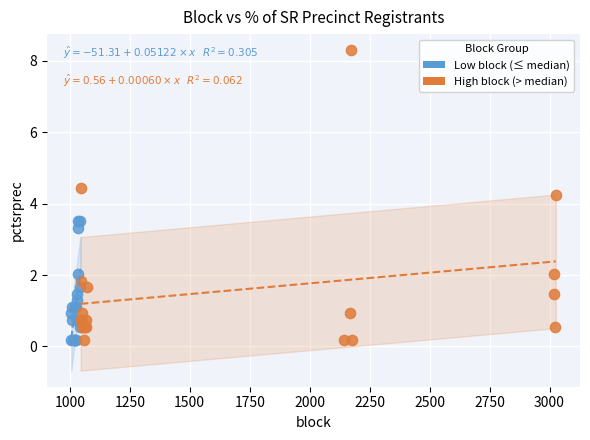

Which series has the widest spread of Y values?

High block (> median)